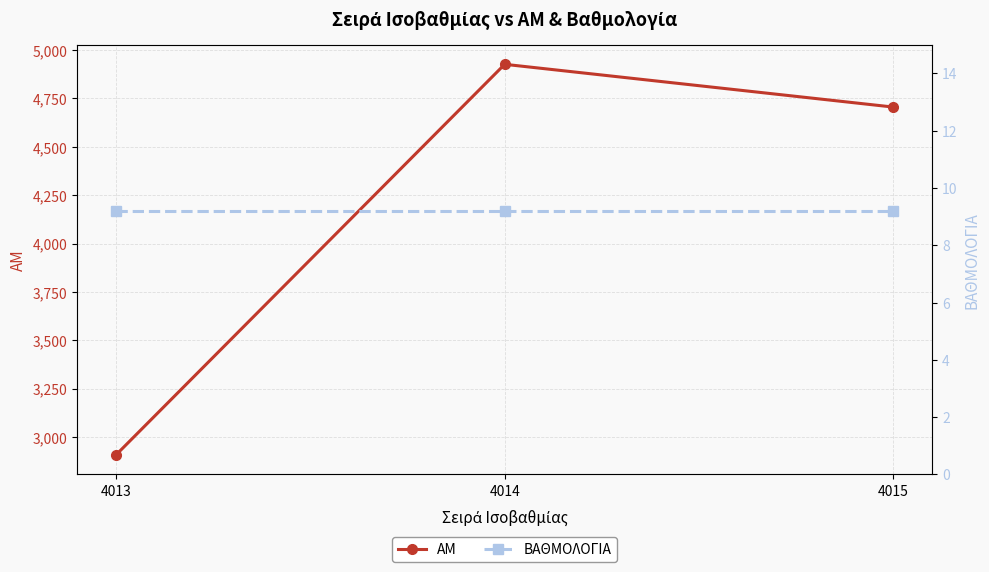

Reading left to right, what are all the values shown in this chart?

ΑΜ: 2908.0	4926.0	4705.0
ΒΑΘΜΟΛΟΓΙΑ: 9.2	9.2	9.2